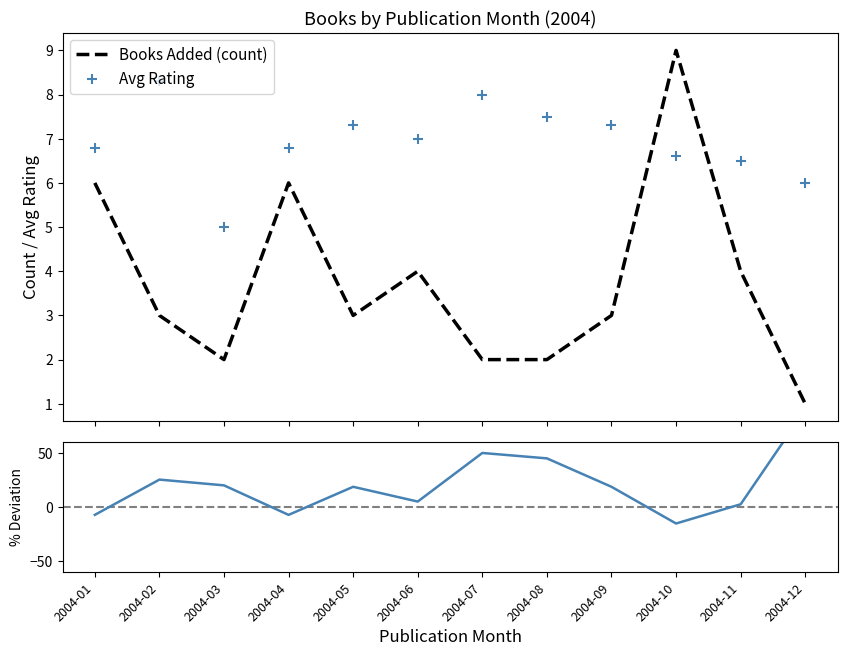

What is the spread (max minus min) of values at 2004-11?

4.0